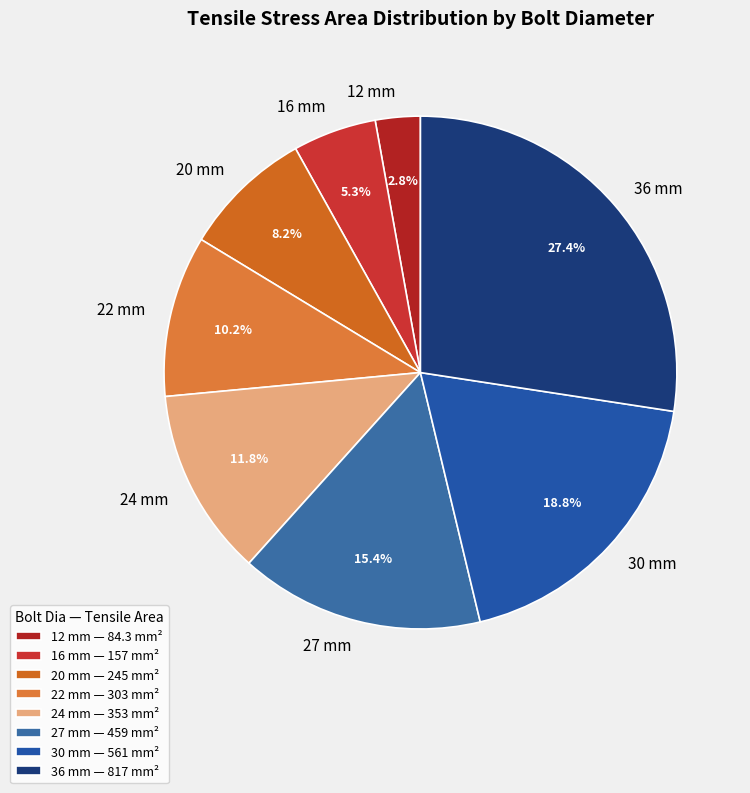

Does any single category account for the majority?

No